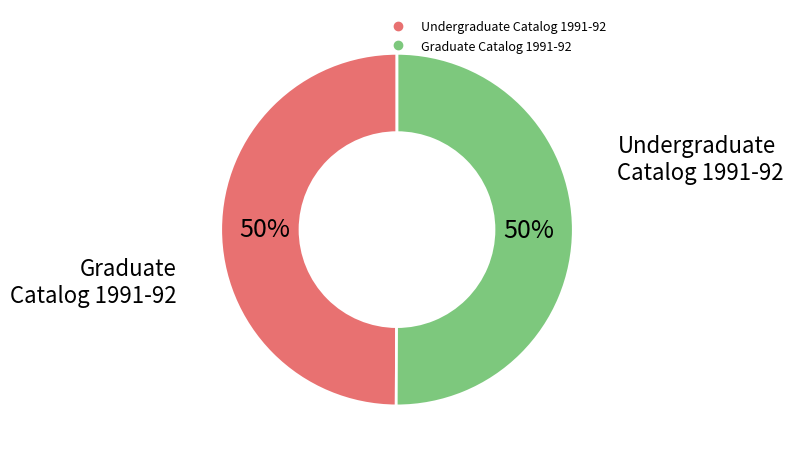

Do Undergraduate Catalog 1991-92 and Graduate Catalog 1991-92 together represent more than half of the pie?

Yes